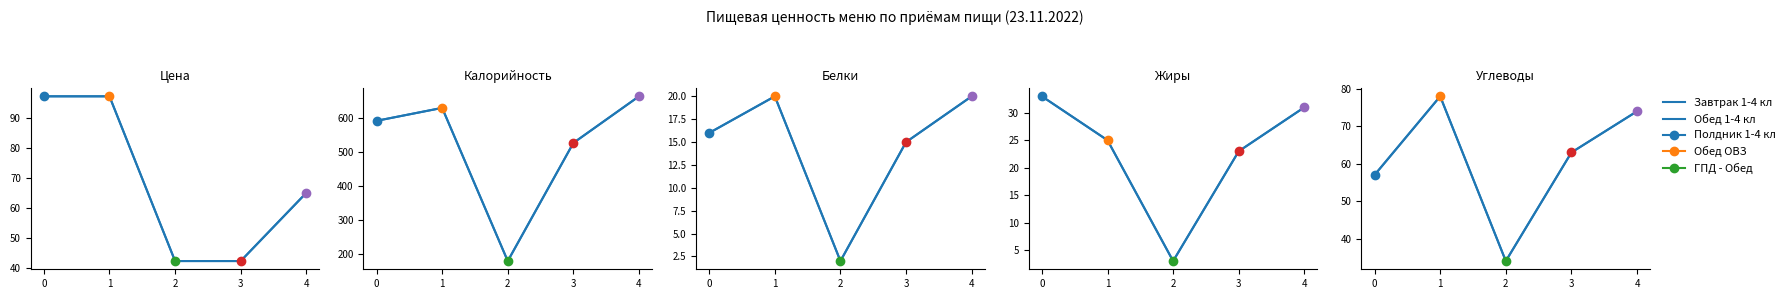

Which has a higher value, 0 or 1?

1